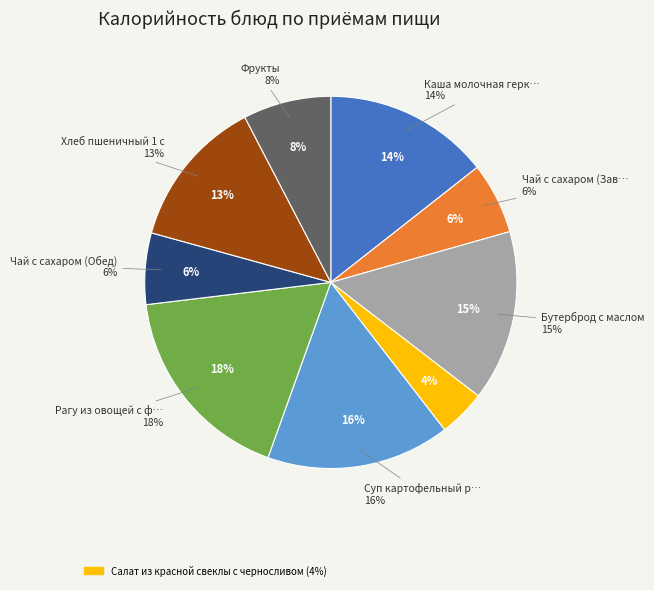

What portion of the pie excludes Салат из красной свеклы с черносливом?

95.9%